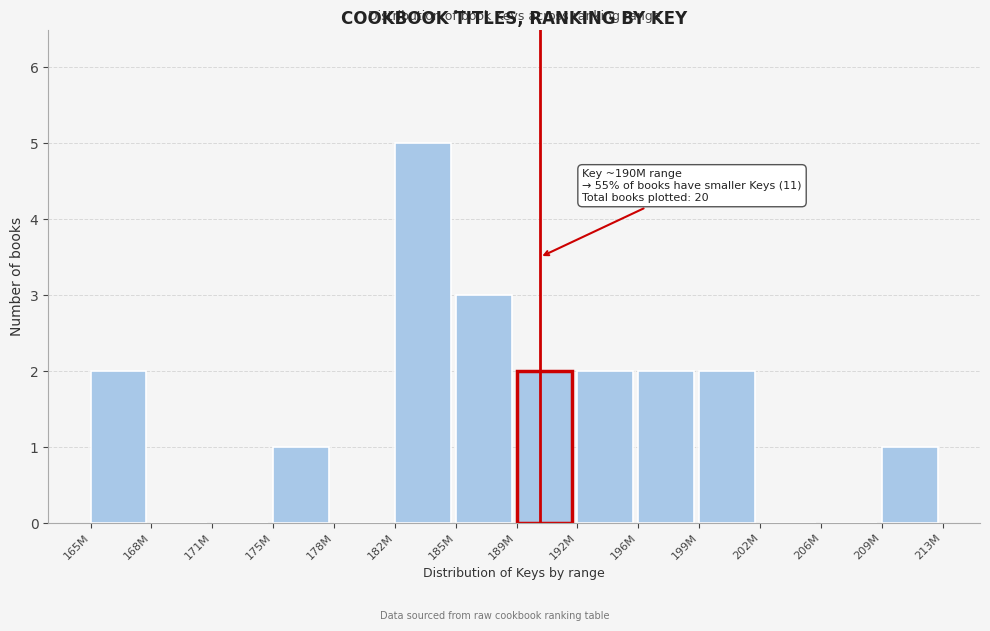

Reading left to right, extract all data points from this chart.

165M=2	168M=0	171M=0	175M=1	178M=0	182M=5	185M=3	189M=2	192M=2	196M=2	199M=2	202M=0	206M=0	209M=1